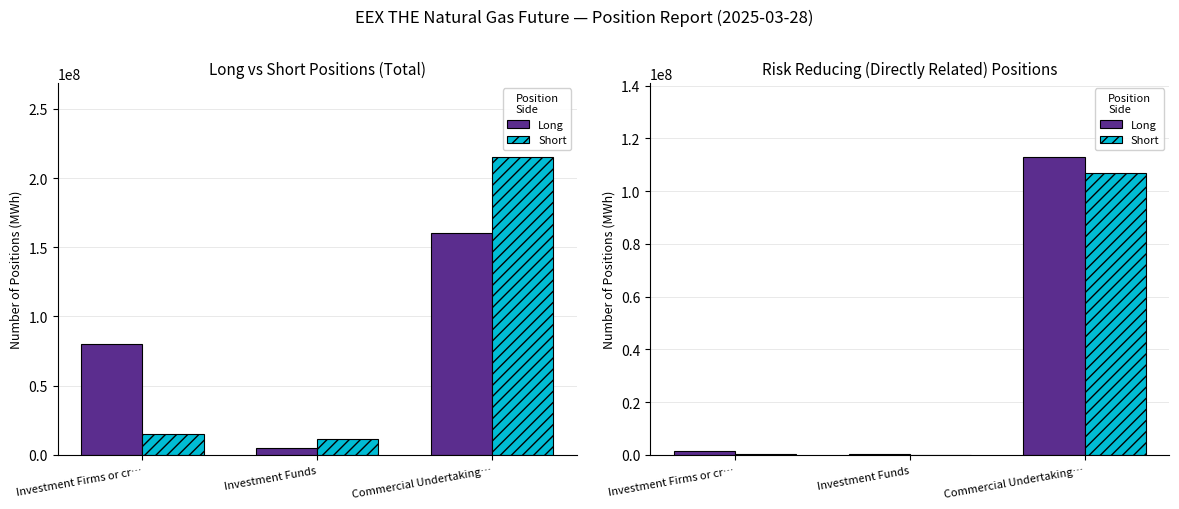

Which series has the widest spread of values?

Long